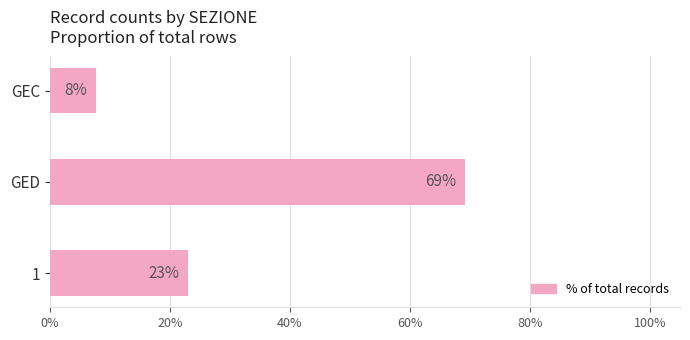

The chart shows a value of 13.3 at GEC. True or false?

False